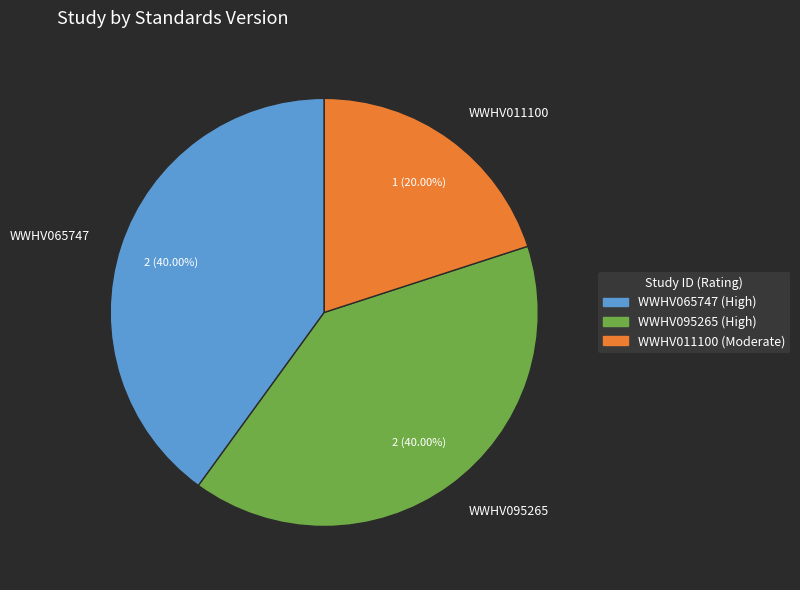

Count the number of slices in the pie.

3